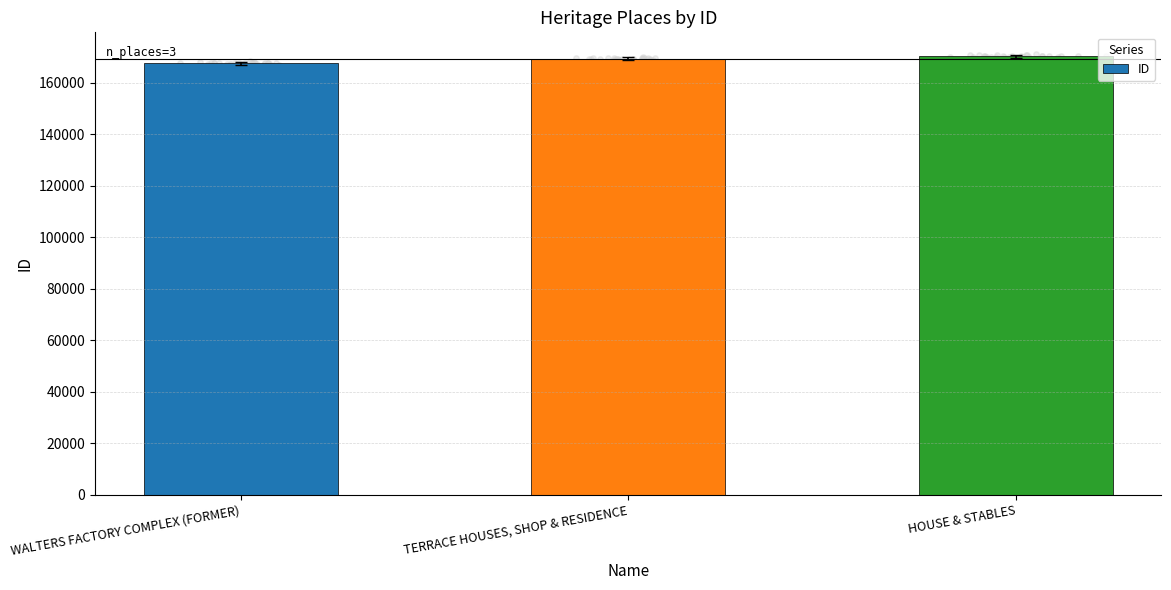

Approximately how many times larger is the value at HOUSE & STABLES compared to TERRACE HOUSES, SHOP & RESIDENCE?

1.0